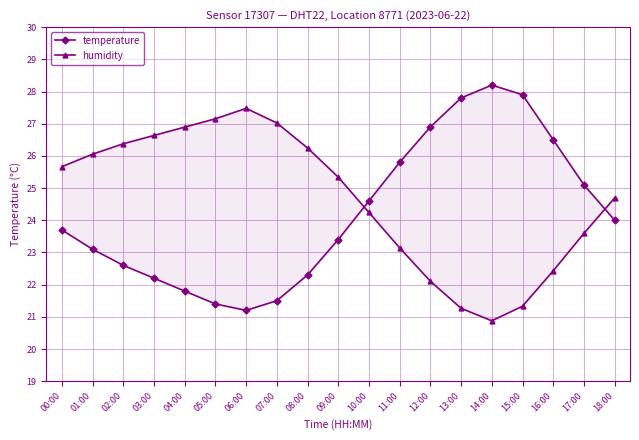

The humidity series shows 22.4 at 16:00. True or false?

True